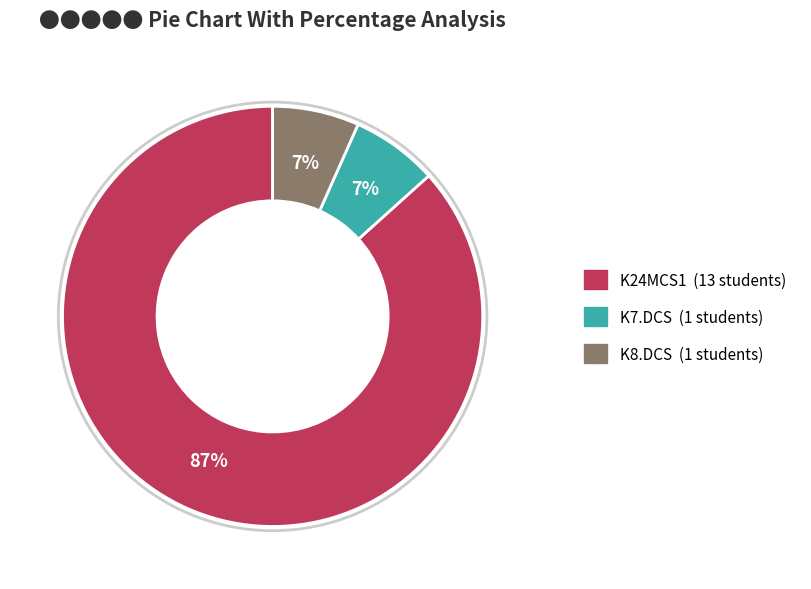

To the nearest percent, what is the average slice percentage?

33%